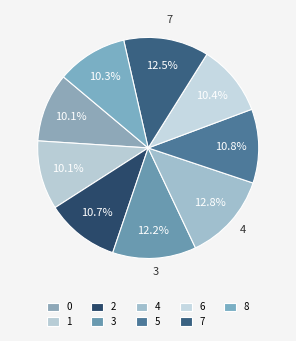

Does 5 account for over 50% of the chart?

No